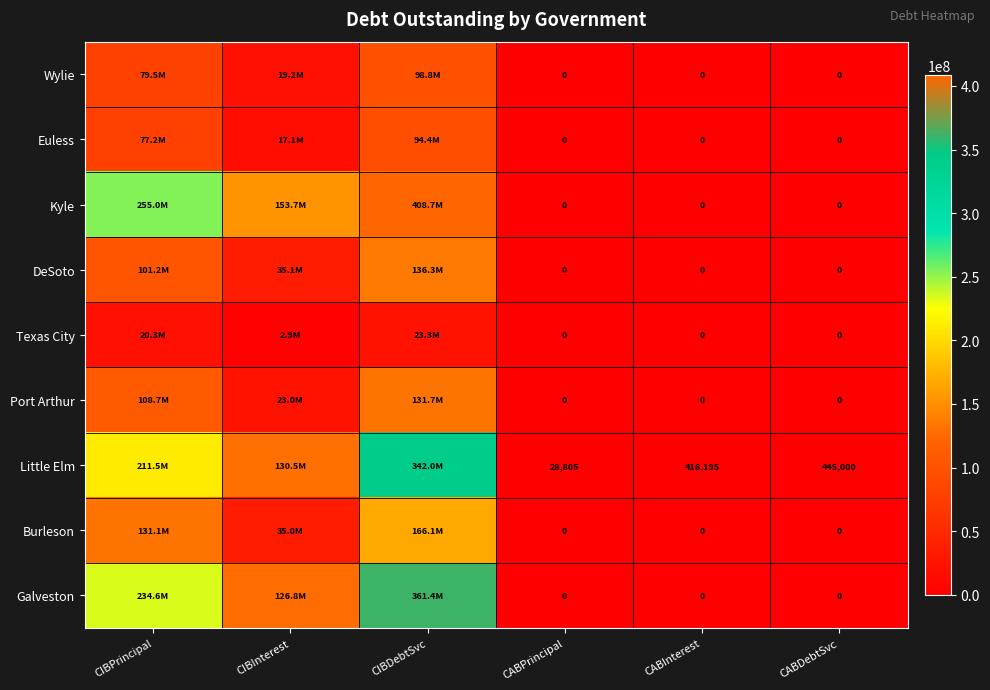

Where is Wylie nearest to the value 49397442?

CIBInterest